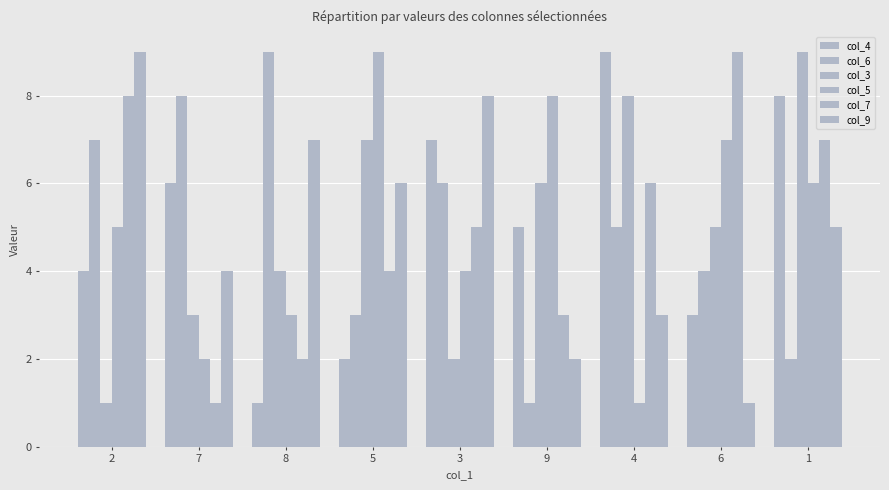

At which label is col_5 closest to 5?

2